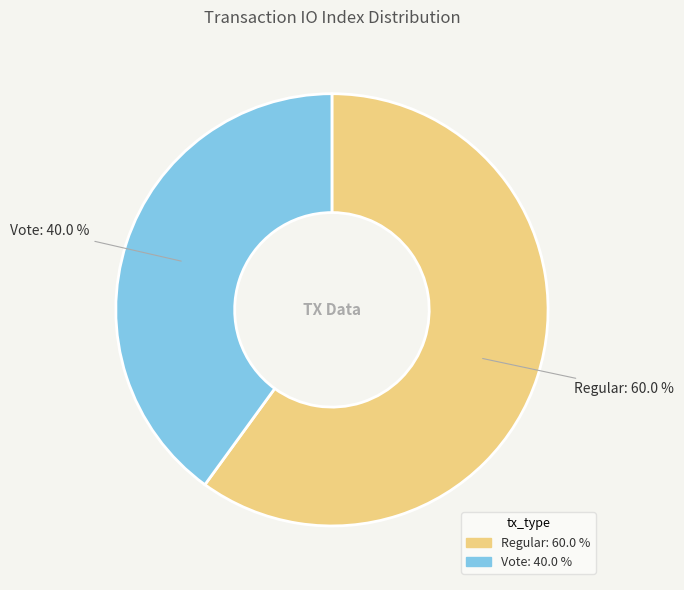

Combined, do Vote and Regular account for over 50%?

Yes